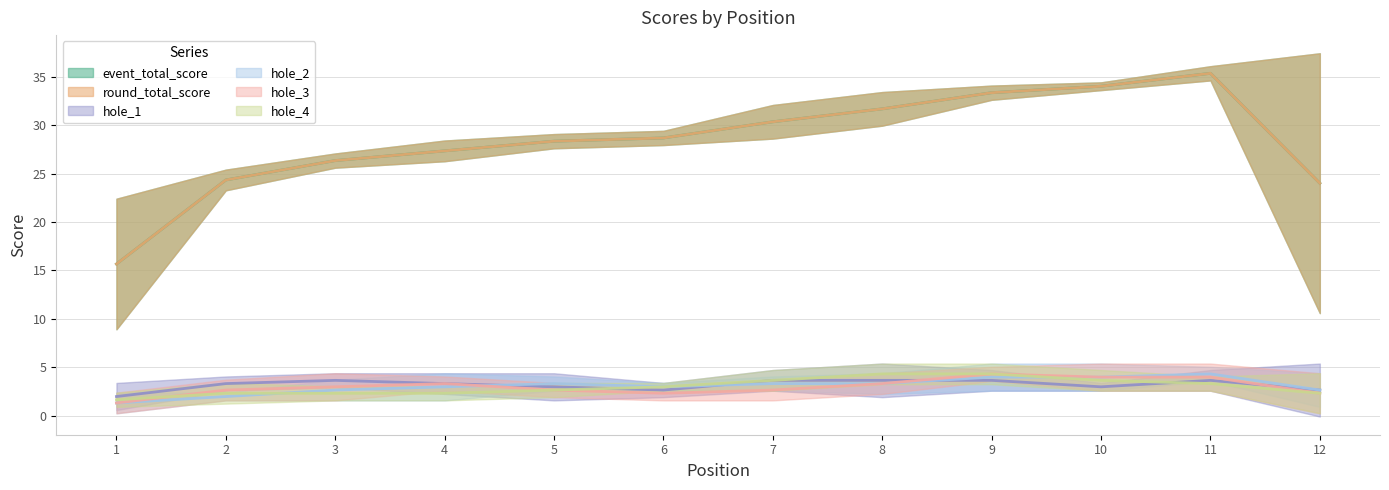

True or false: hole_3 has a value of 5 at 11.

False